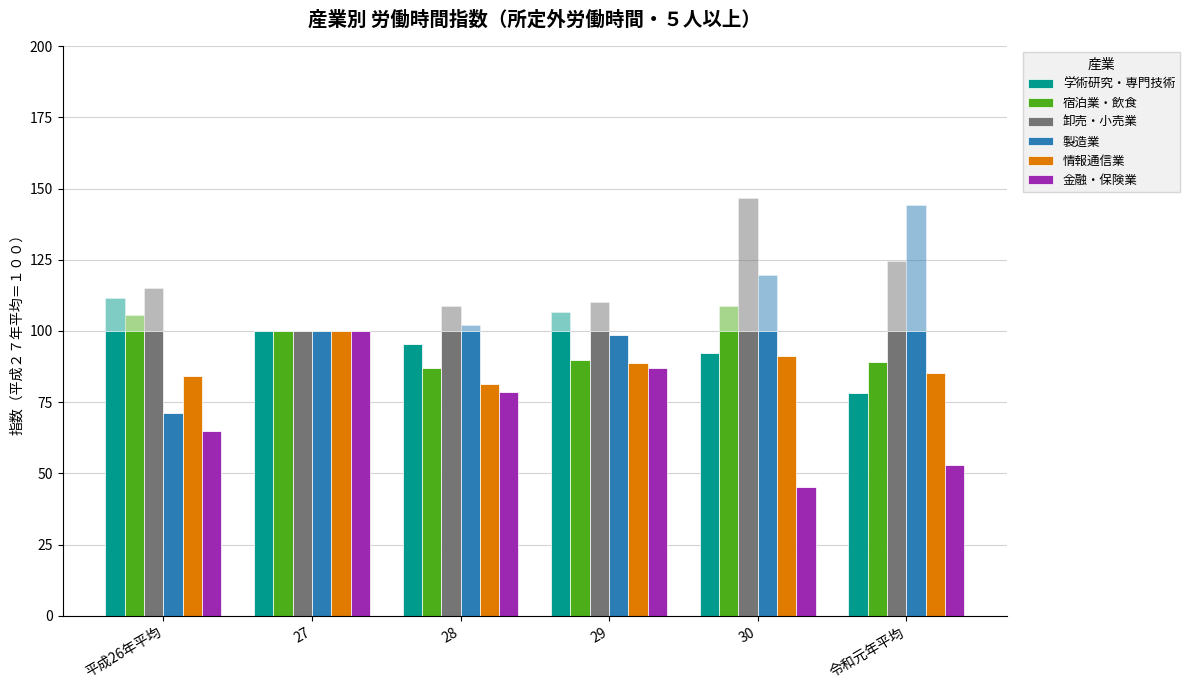

What is the minimum value for 製造業?

71.2